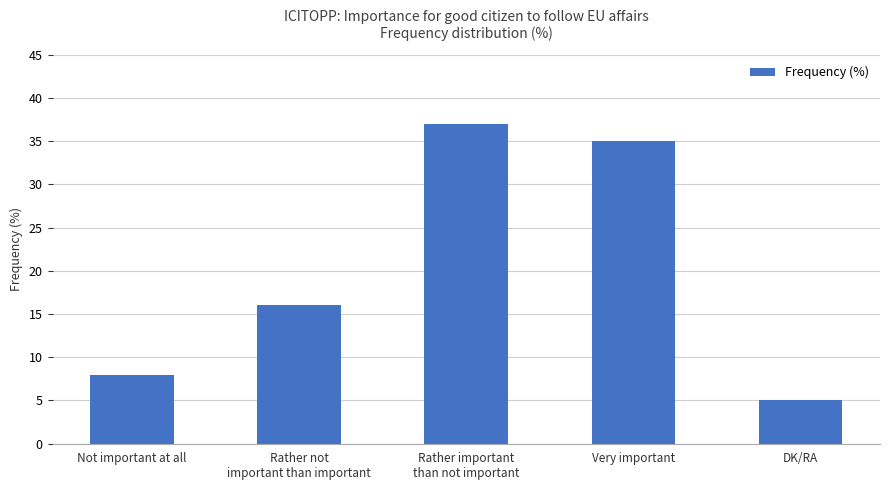

Reading right to left, list all the values displayed in this chart.

DK/RA=5	Very important=35	Rather important
than not important=37	Rather not
important than important=16	Not important at all=8